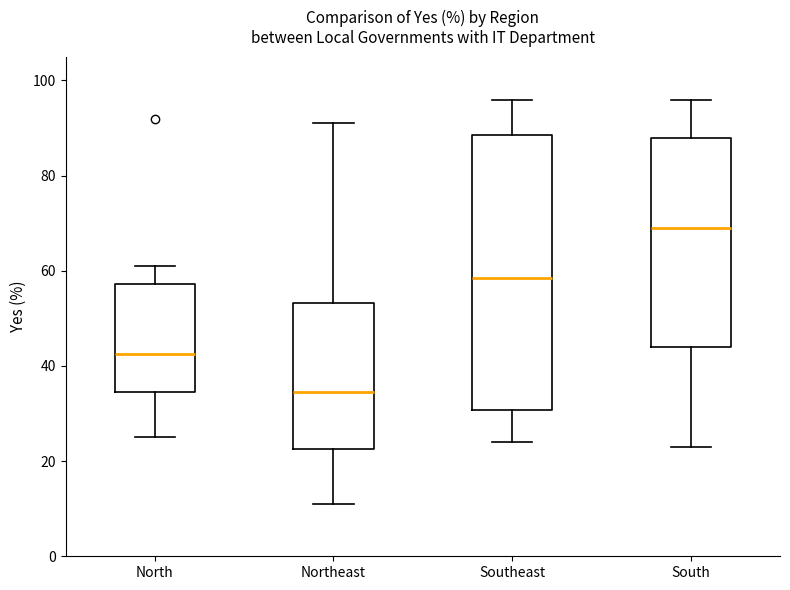

Comparing the boxes themselves (not the whiskers), which one is the tallest?

Southeast